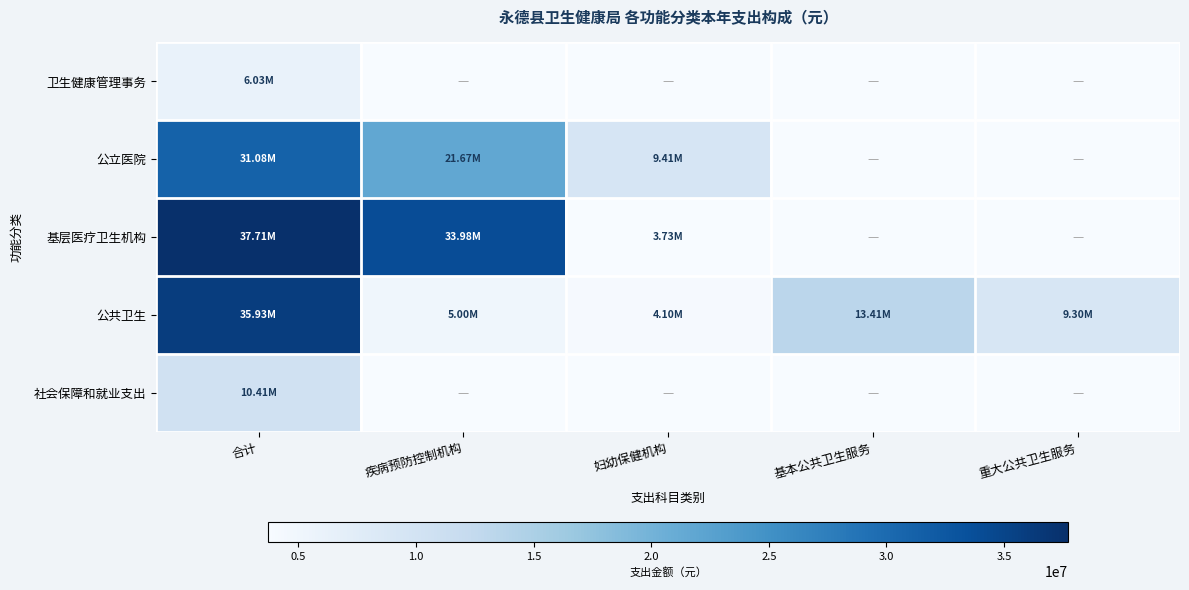

Which label corresponds to the smallest value in the chart?

疾病预防控制机构